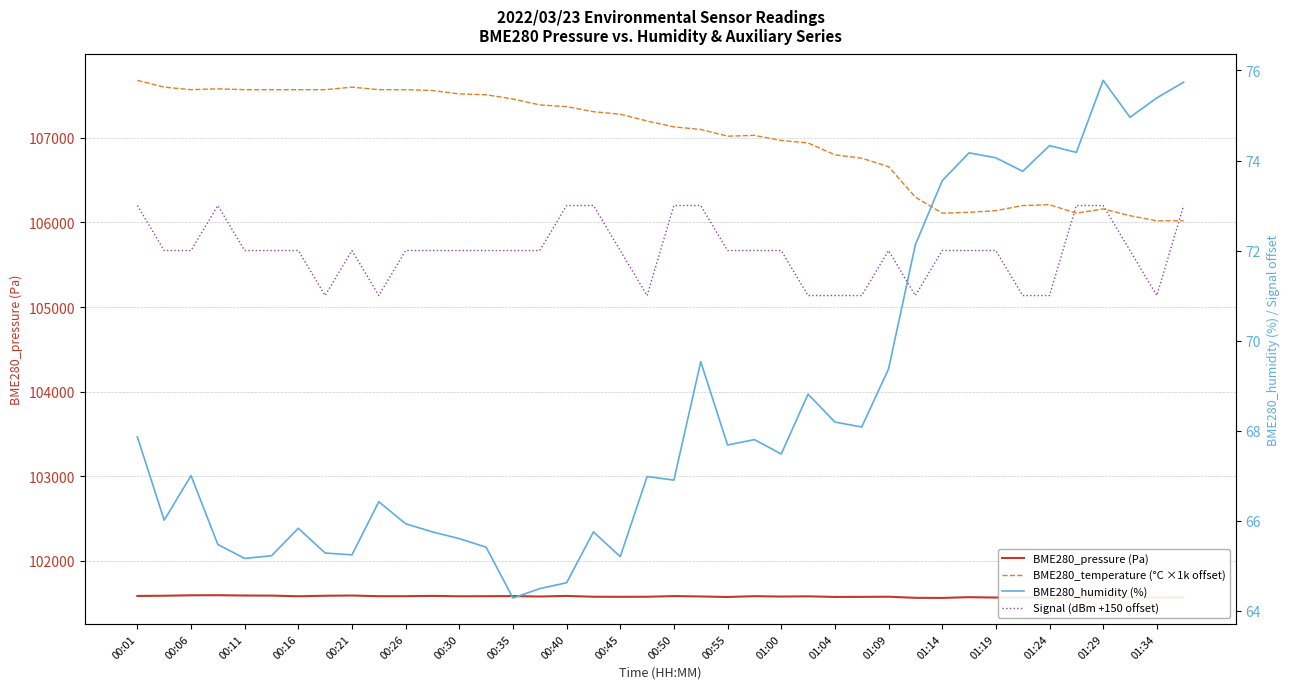

What is the lowest value of the Signal (dBm +150 offset) series?

71.0